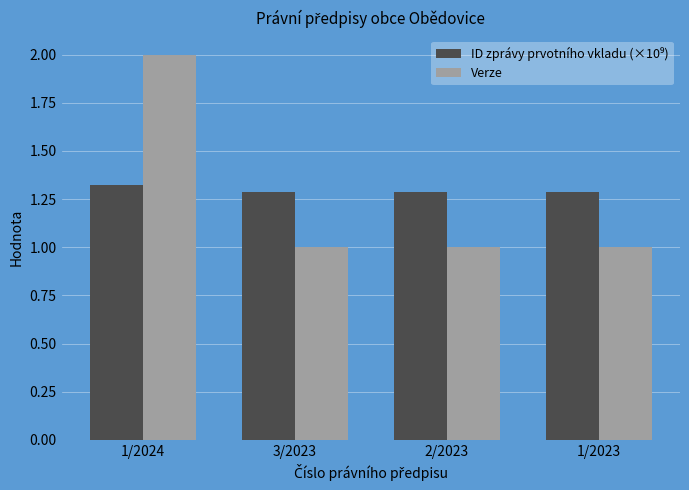

What is the total value across all series at 1/2023?

2.3